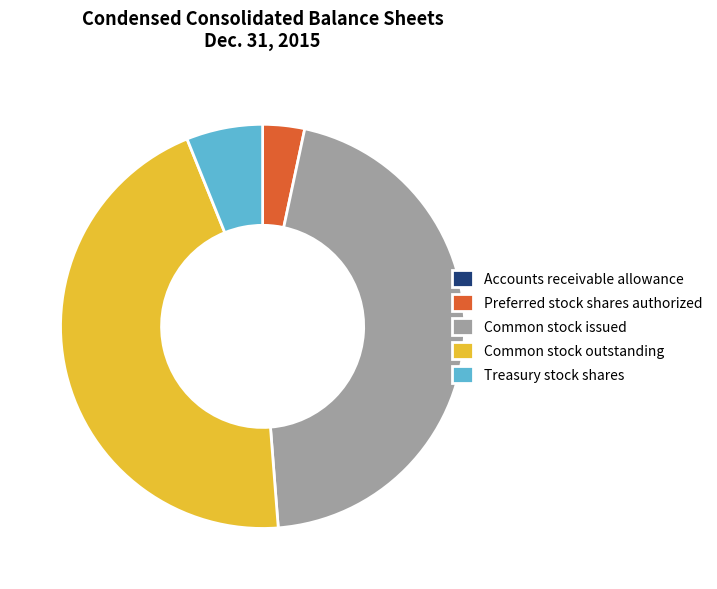

Do Common stock issued and Common stock outstanding together represent more than half of the pie?

Yes